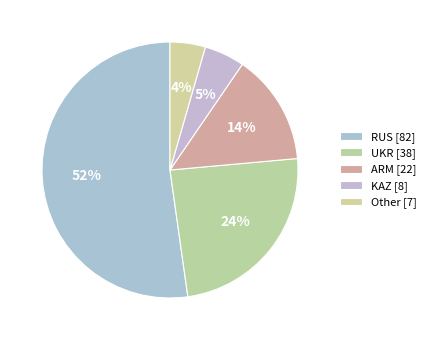

How many segments does this pie chart have?

5